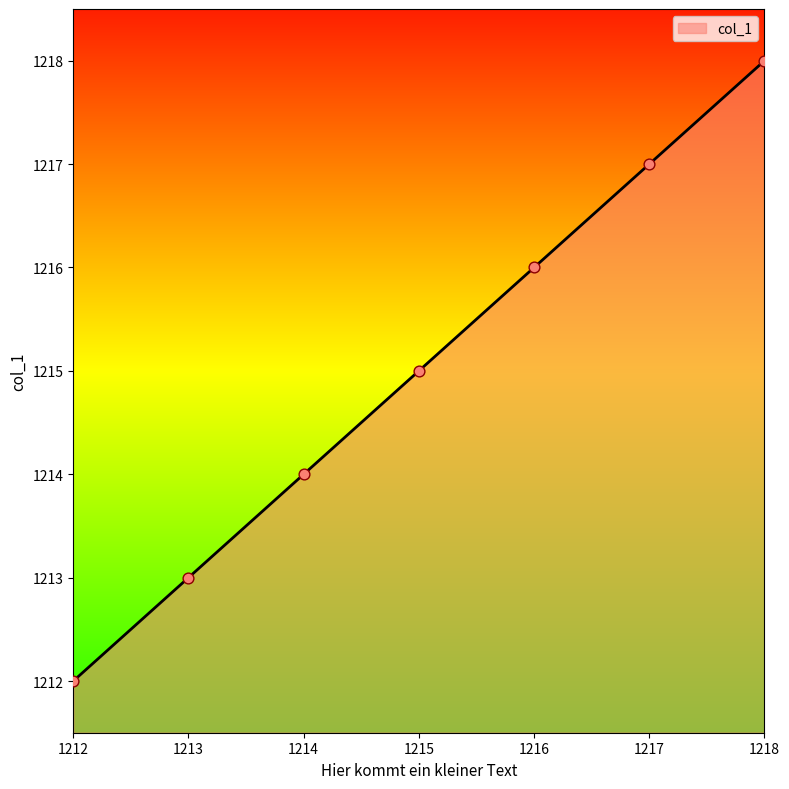

What is the change in value from 1212 to 1218?

+6